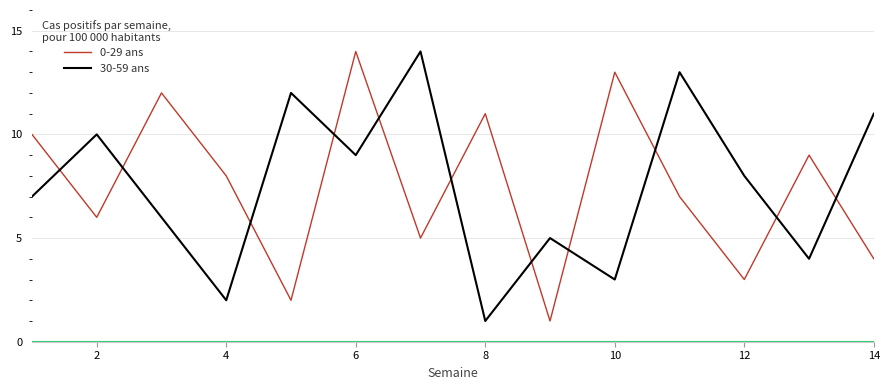

Reading left to right, extract all data points from this chart.

0-29 ans: 10	6	12	8	2	14	5	11	1	13	7	3	9	4
30-59 ans: 7	10	6	2	12	9	14	1	5	3	13	8	4	11